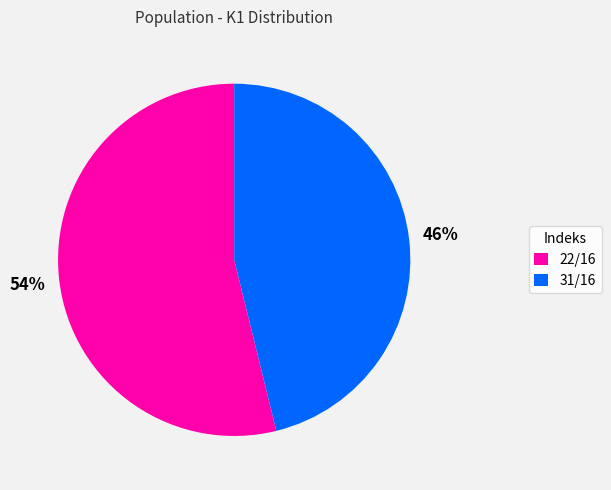

To the nearest percent, what portion does 22/16 represent?

54%